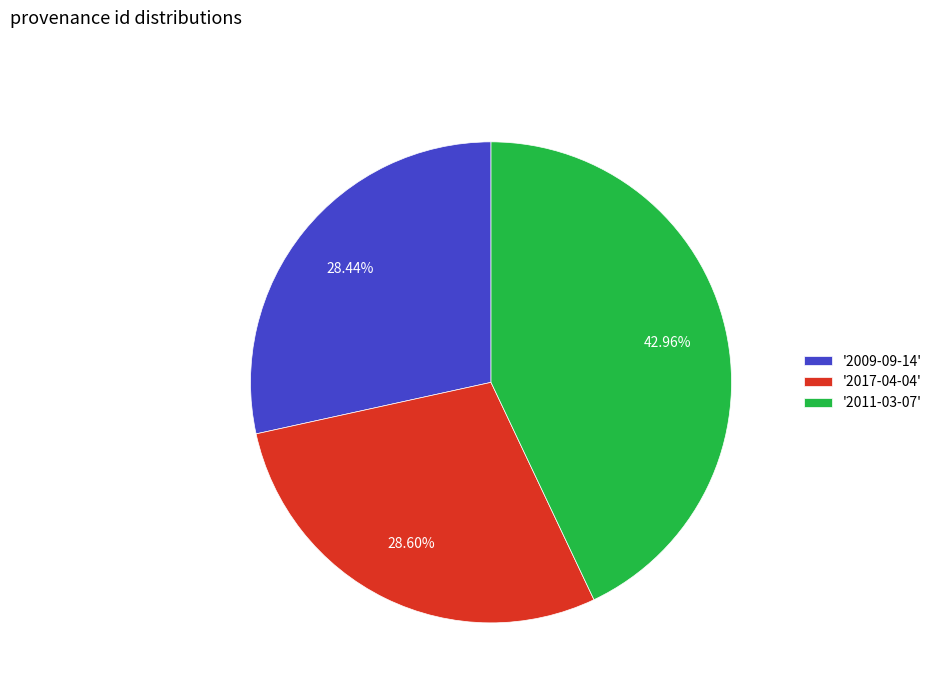

Do '2017-04-04' and '2011-03-07' together represent more than half of the pie?

Yes